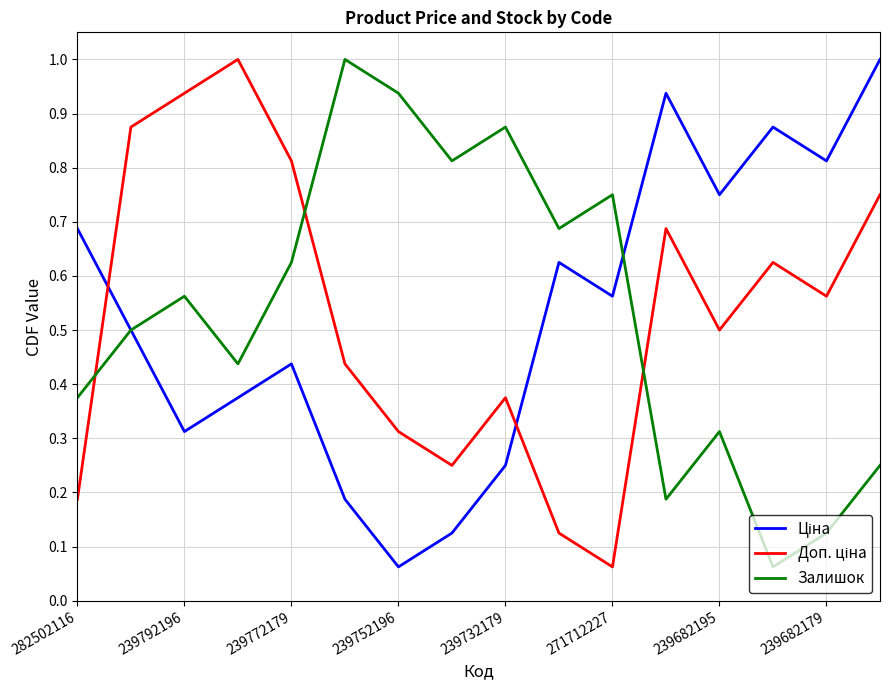

How many interior local peaks does the Ціна series have?

4